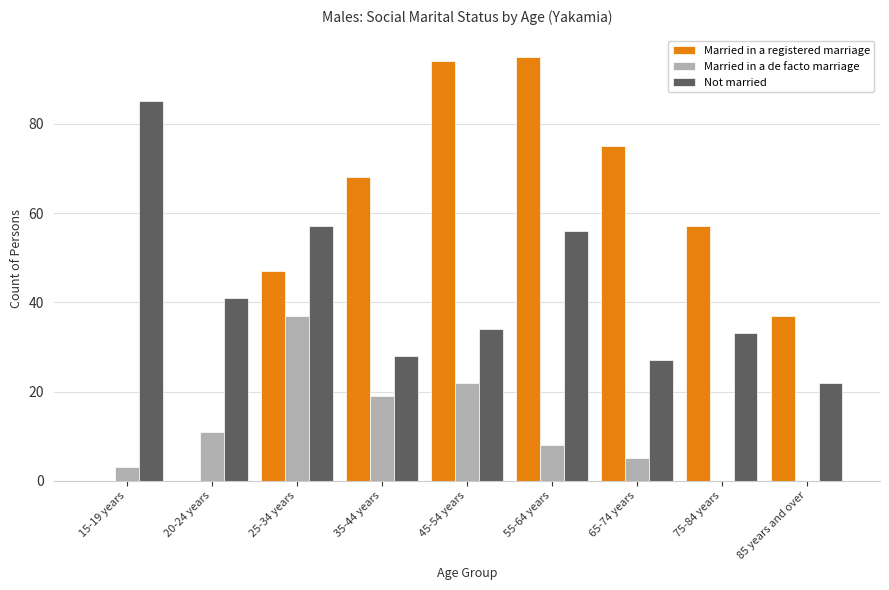

What is the highest value of the Married in a de facto marriage series?

37